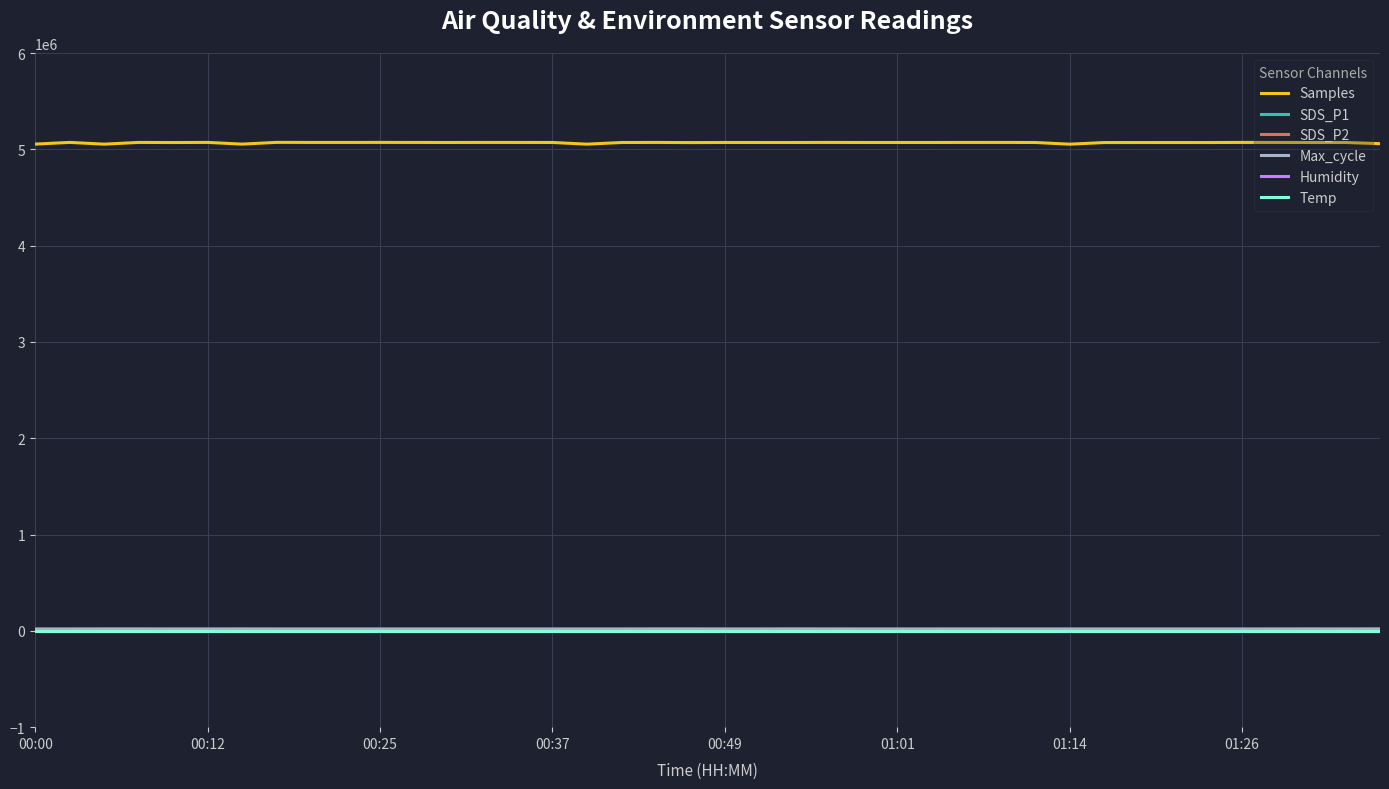

Which series has the largest total across all categories?

Samples